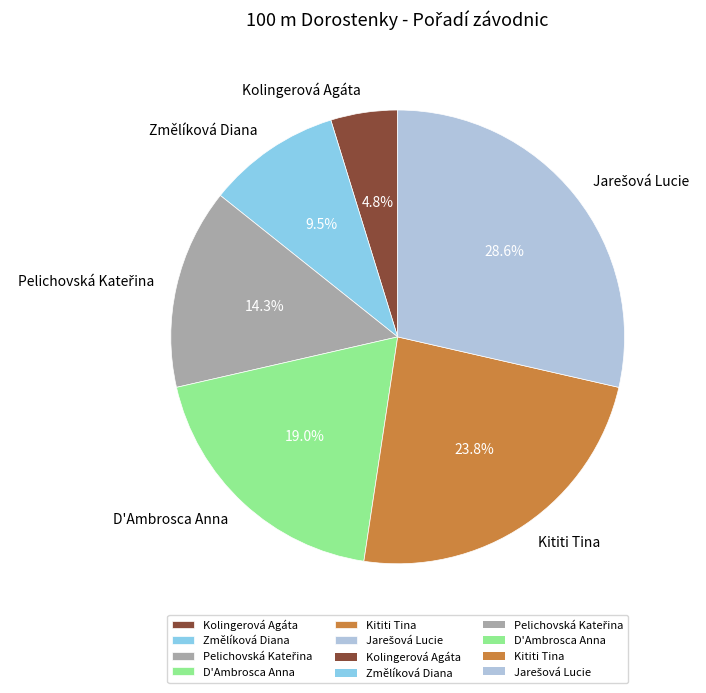

Which slice is the smallest?

Kolingerová Agáta